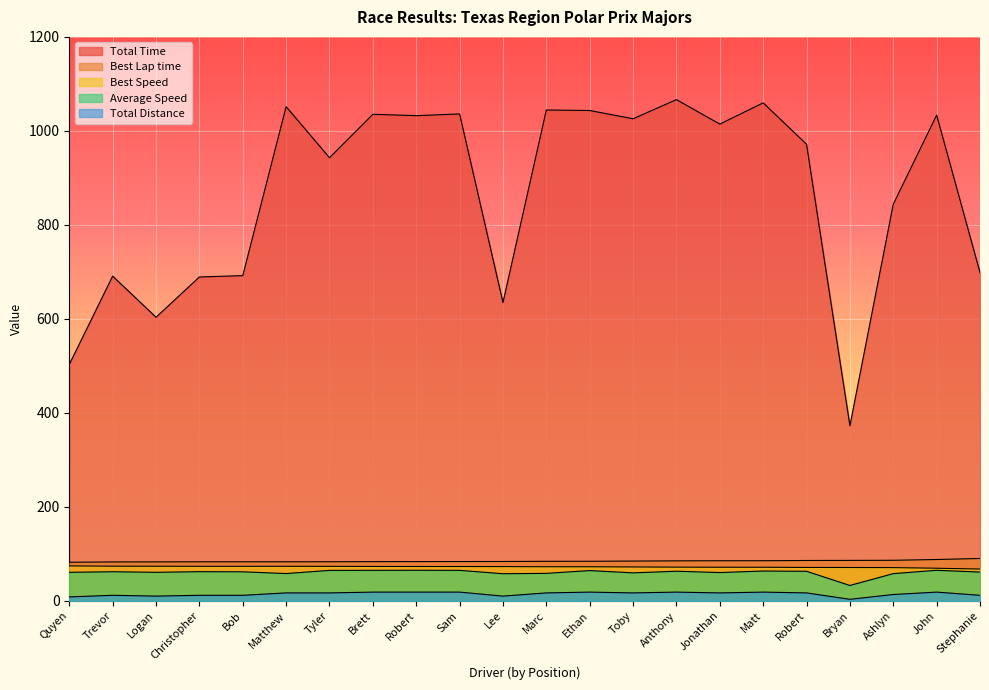

Is the value of Best Speed at Stephanie greater than the value of Average Speed at Matthew?

Yes